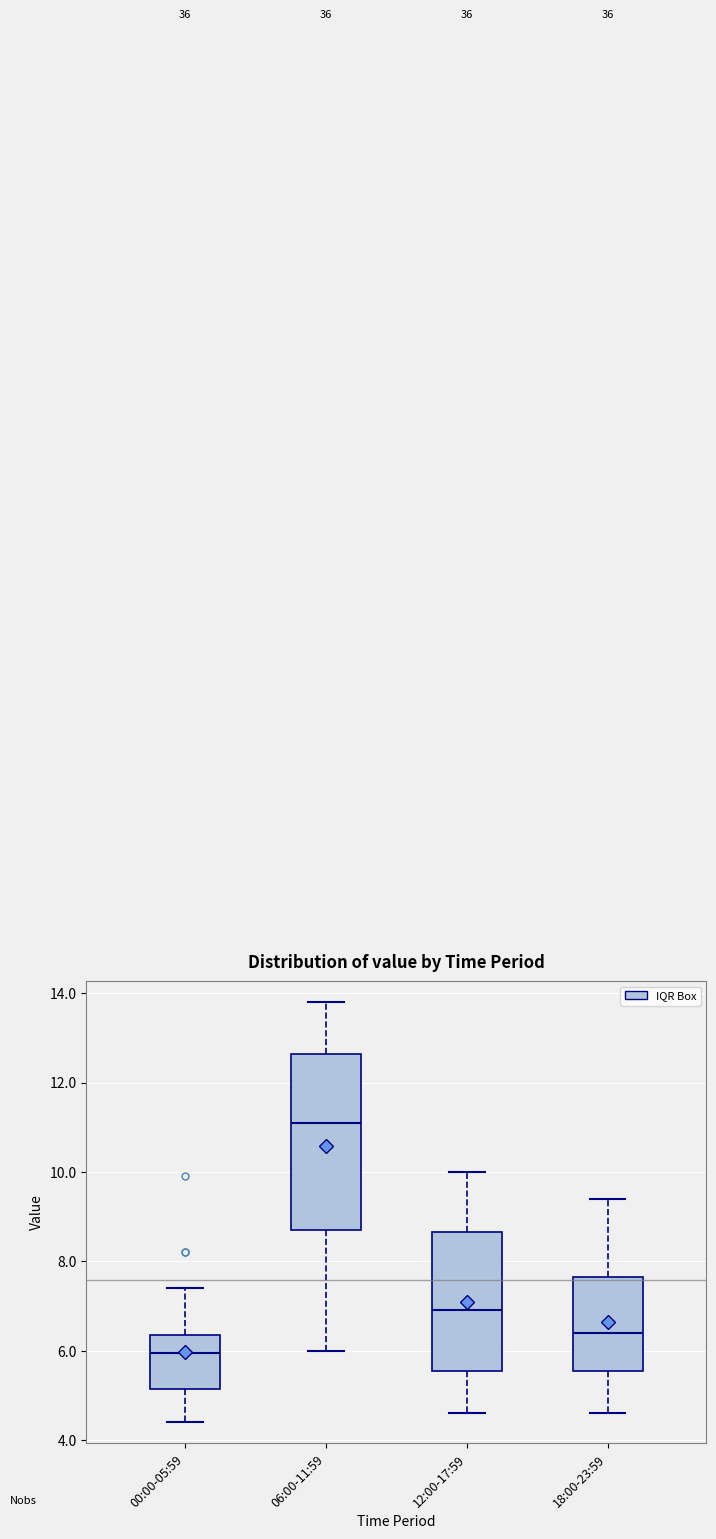

Comparing the boxes themselves (not the whiskers), which one is the tallest?

06:00-11:59